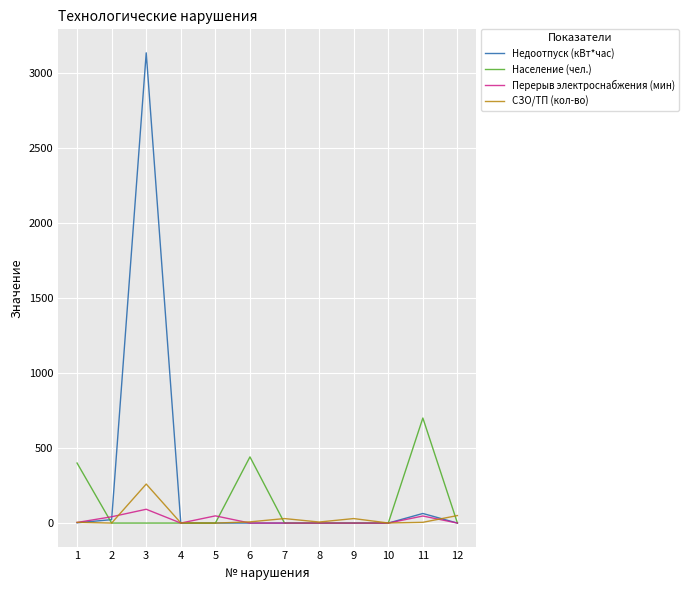

Which series has the largest range (max minus min)?

Недоотпуск (кВт*час)